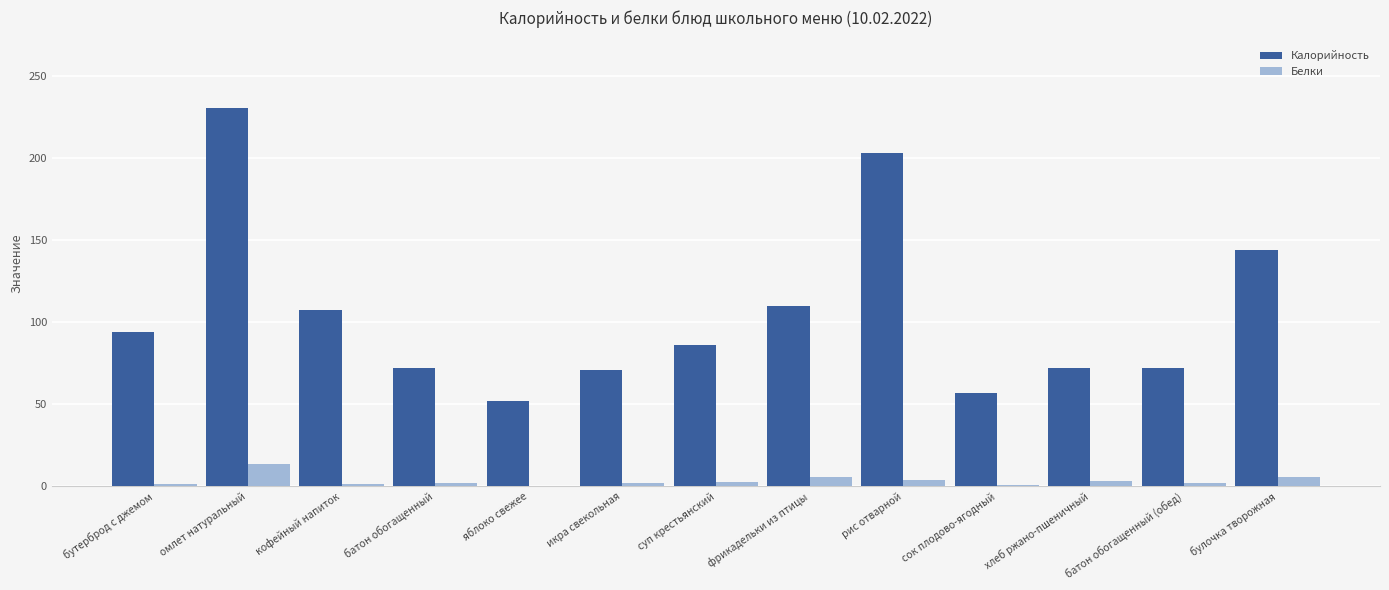

The Калорийность series shows 52.0 at яблоко свежее. True or false?

True